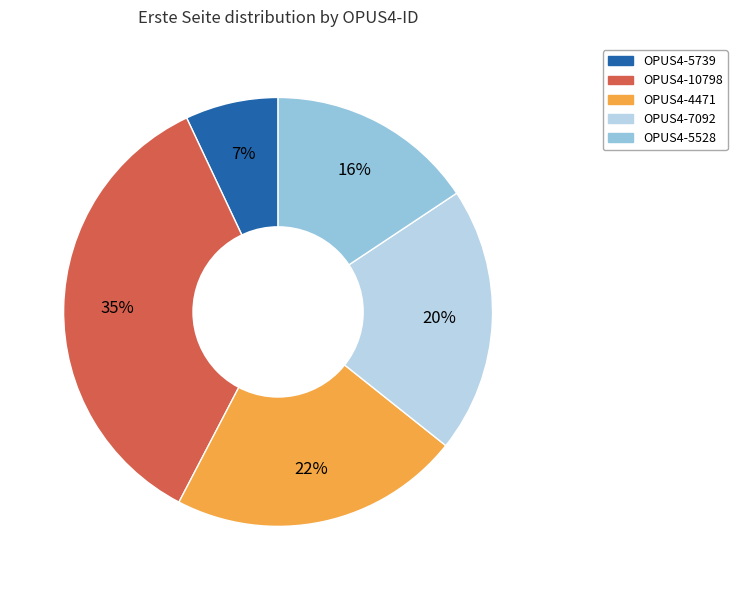

Is it true that OPUS4-7092 is 32% of the pie?

False